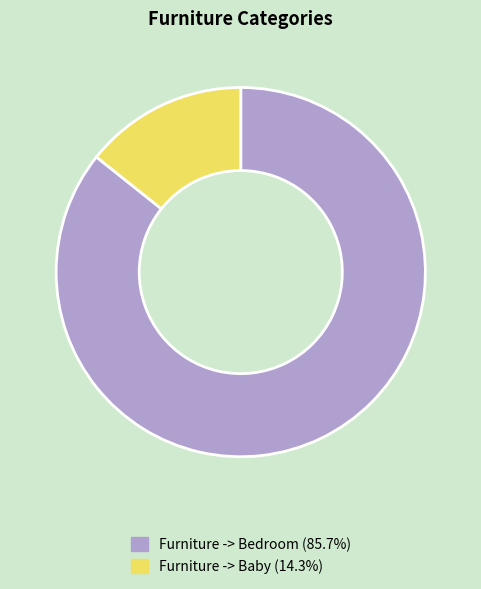

Does Furniture -> Baby account for over 50% of the chart?

No